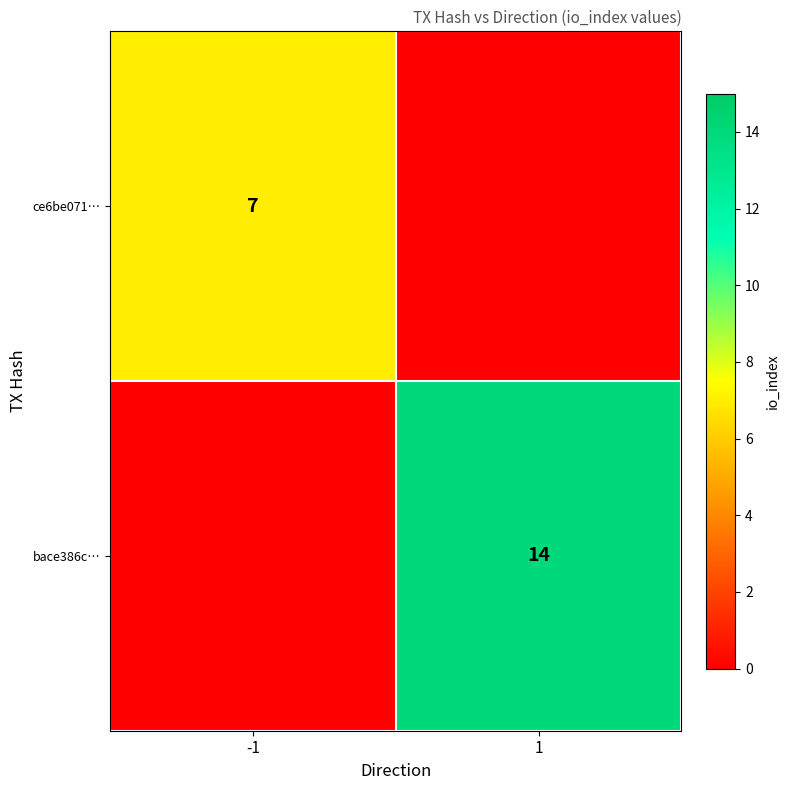

What is the difference between the highest and lowest values at -1?

7